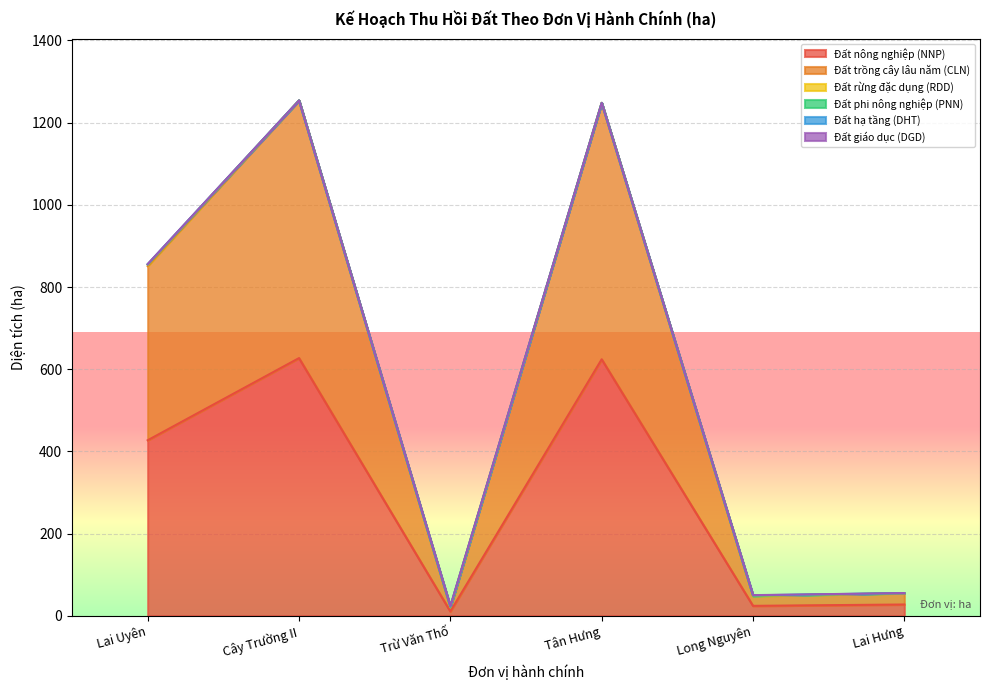

True or false: Đất trồng cây lâu năm (CLN) and Đất nông nghiệp (NNP) intersect in this chart.

False